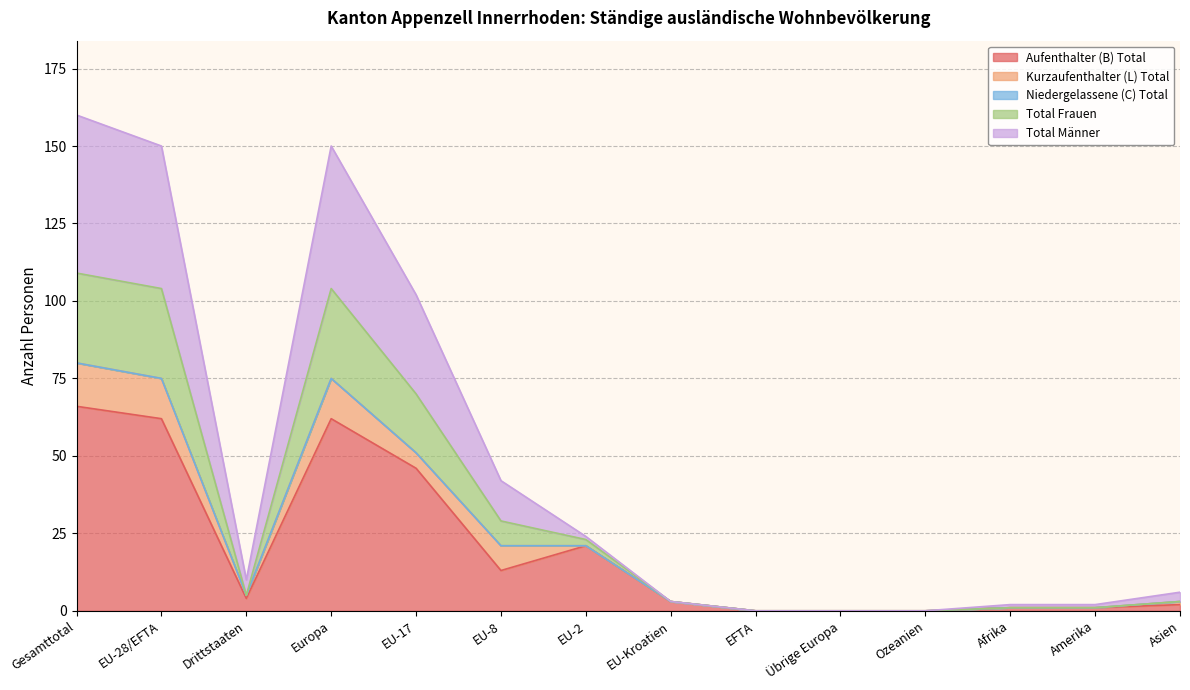

What is the label of the 13th point from the right?

EU-28/EFTA